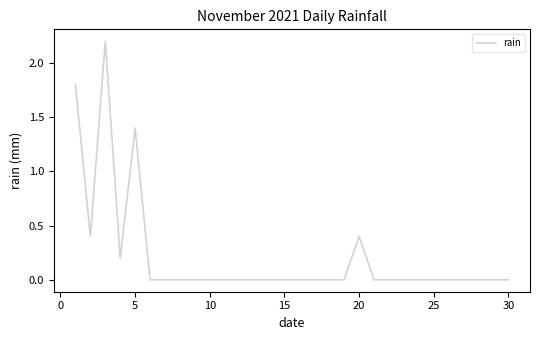

What is the greatest value displayed?

2.2